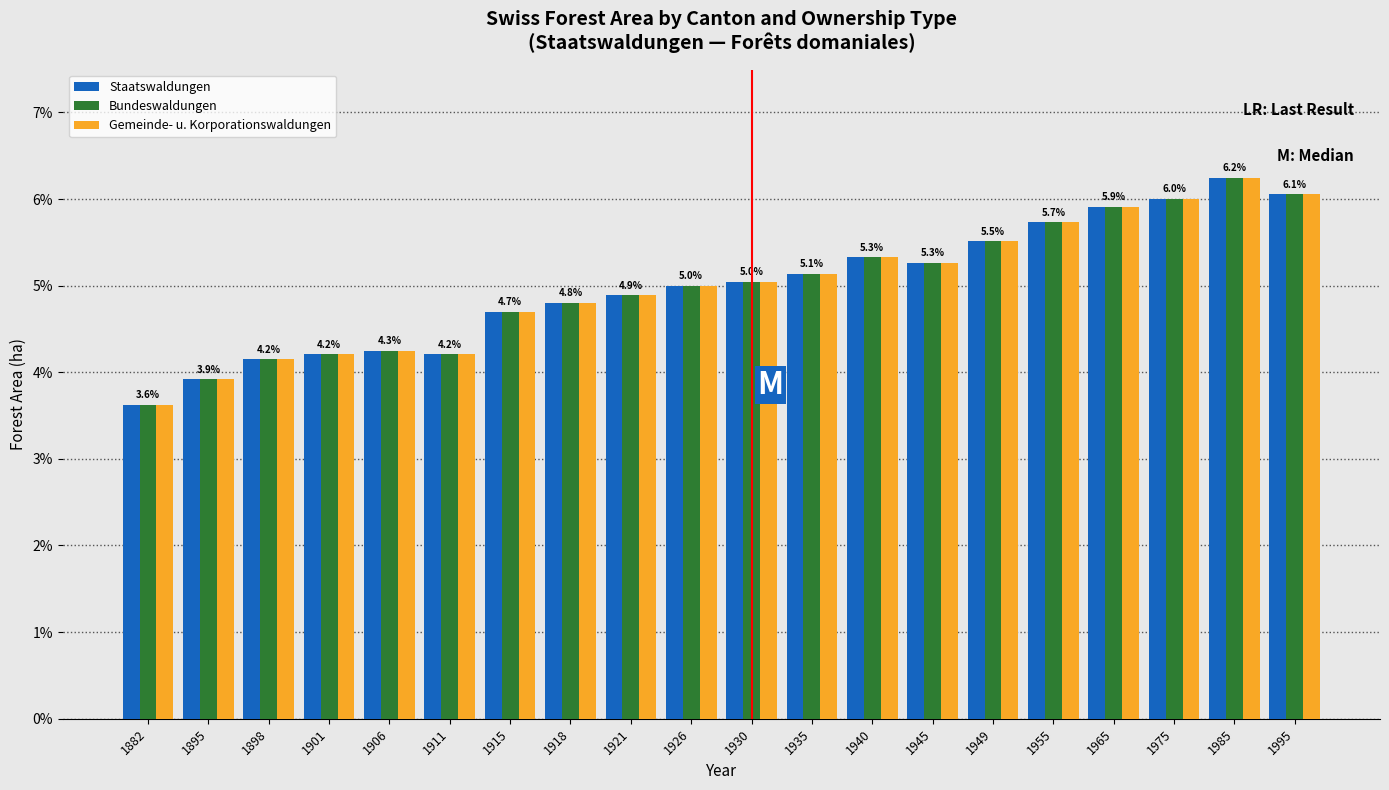

At which category is the sum across all series the highest?

1985